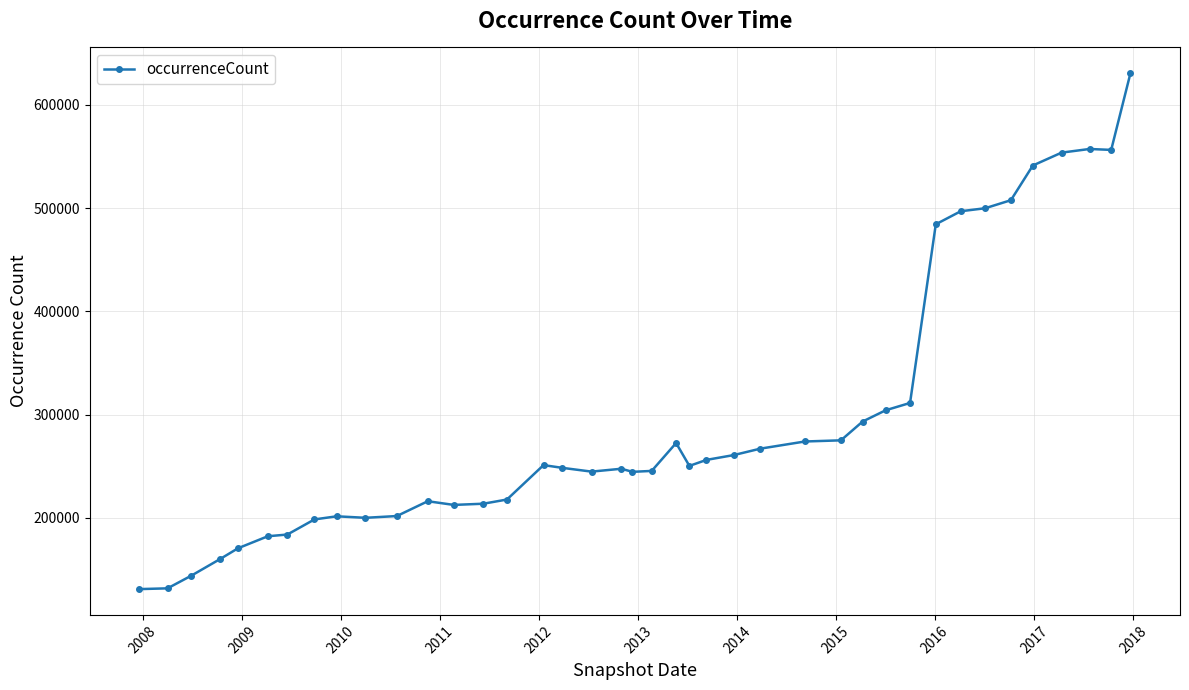

What is the maximum value shown in the chart?

630611